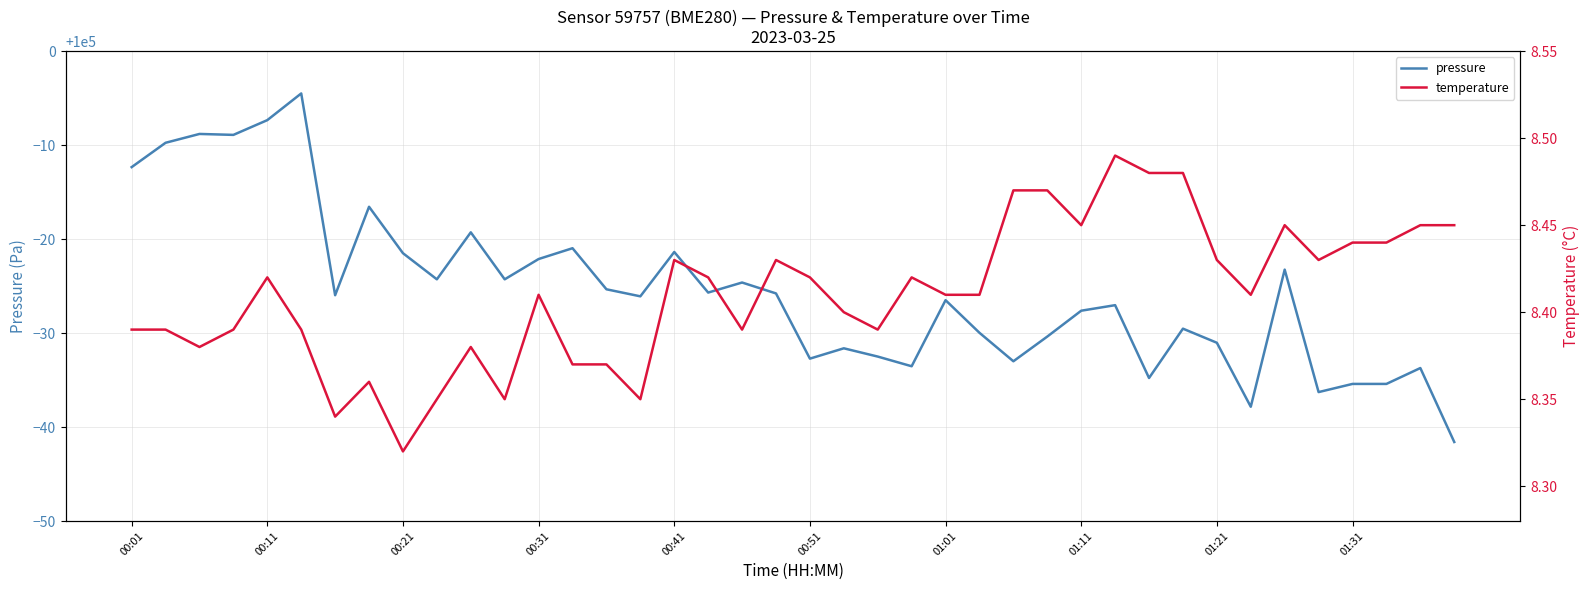

True or false: pressure has a value of 150256.1 at 01:11.

False